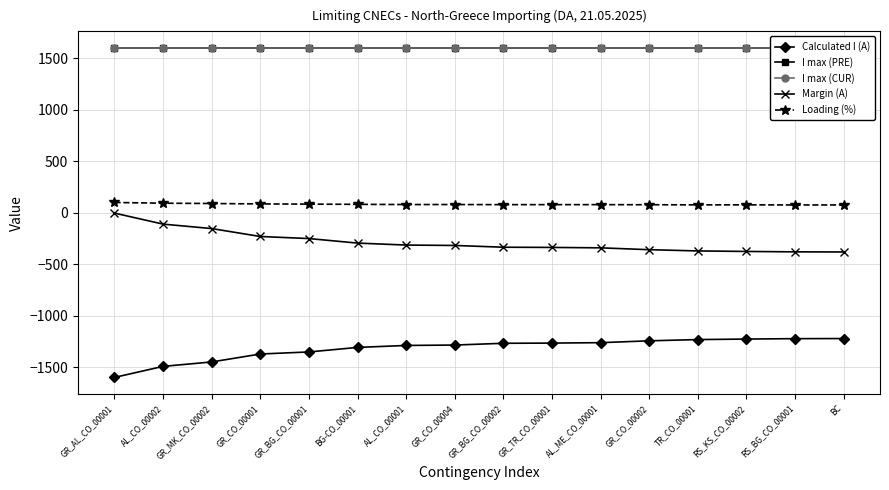

True or false: I max (CUR) has a value of 1600 at BC.

True